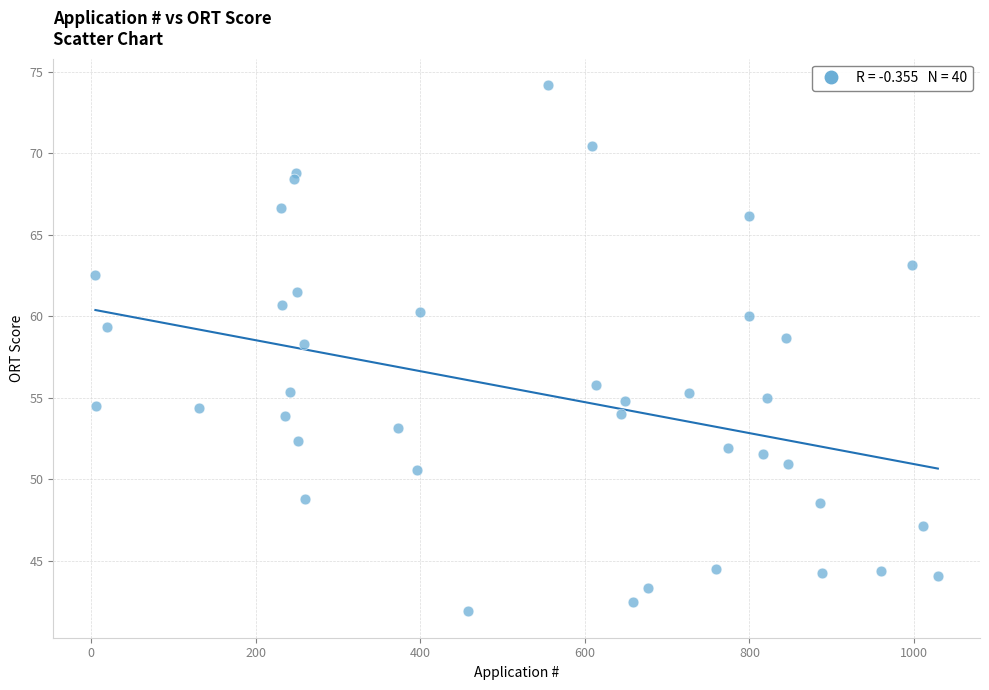

What is the range of X values (max minus min)?

1024.0